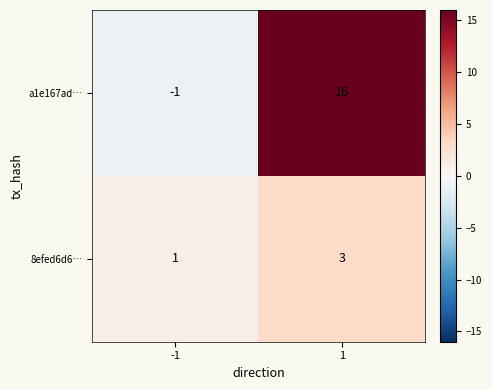

What is the total value across all series at 1?

19